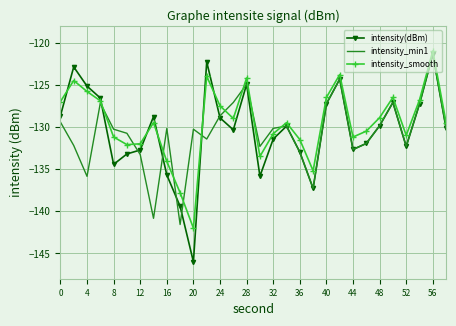

What is the greatest value displayed?

-121.0